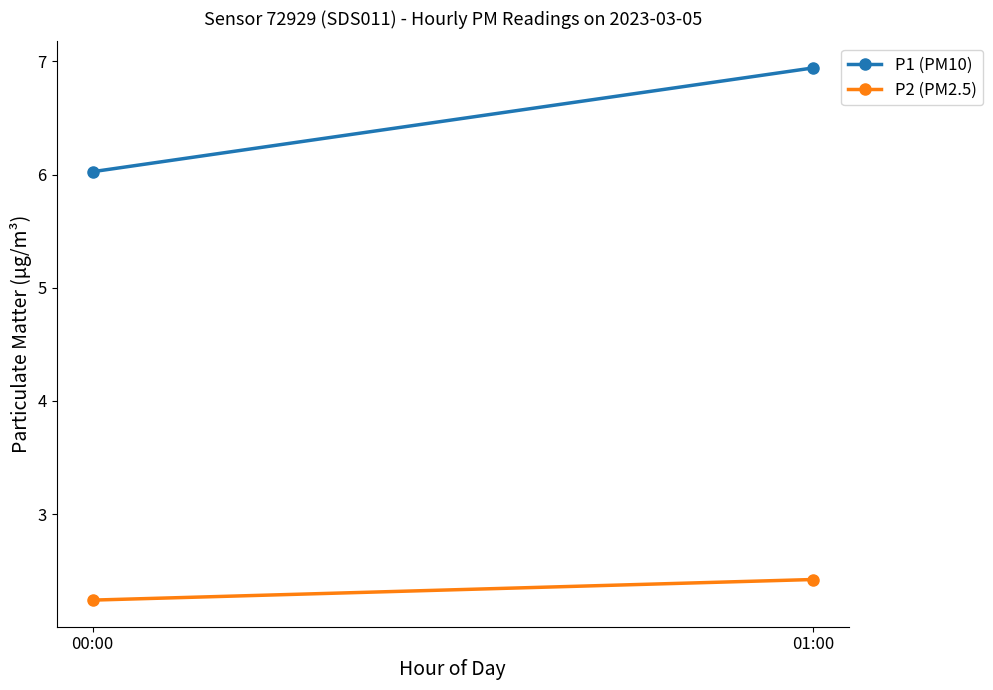

Reading left to right, what are all the values shown in this chart?

P1 (PM10): 00:00=6.0	01:00=6.9
P2 (PM2.5): 00:00=2.2	01:00=2.4